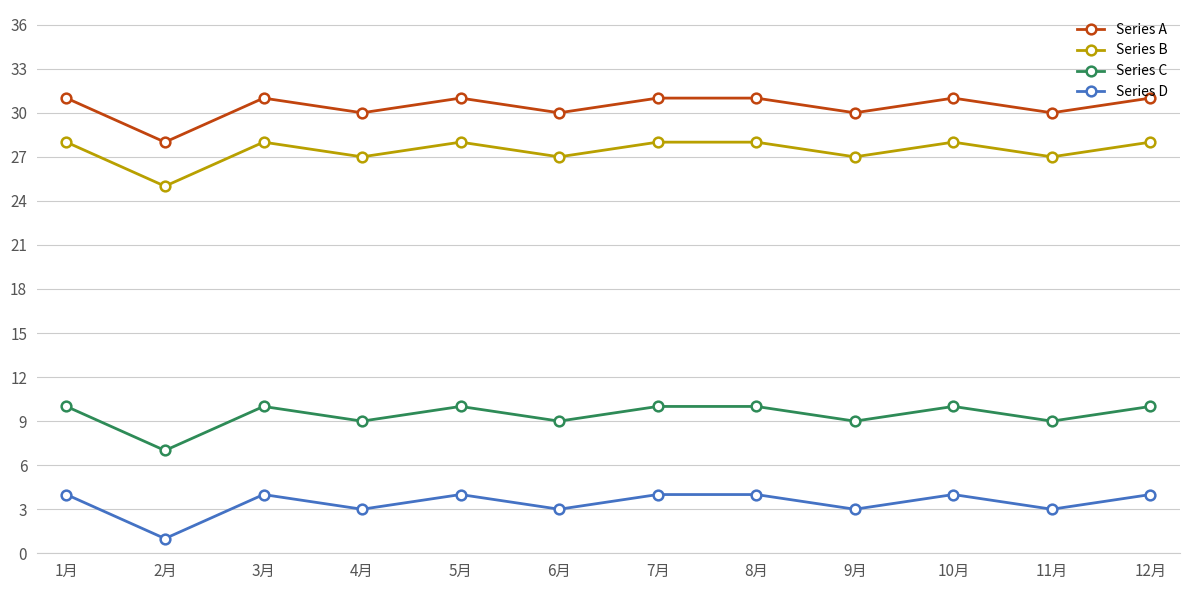

True or false: Series D has a value of 4 at 8月.

True